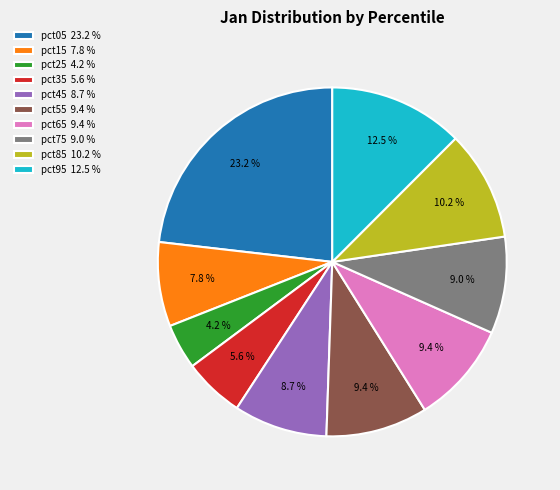

Count the number of slices in the pie.

10